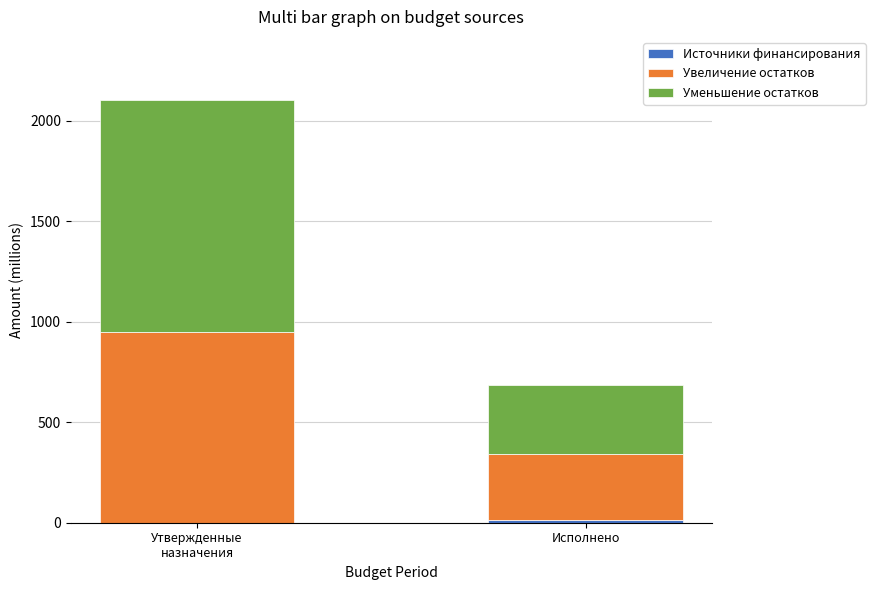

Count the number of categories in the chart.

2